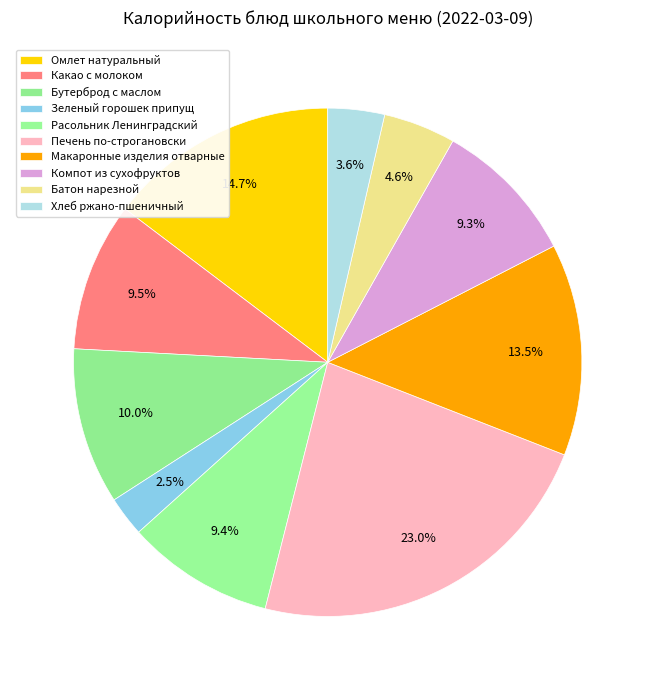

How many slices are in this pie chart?

10